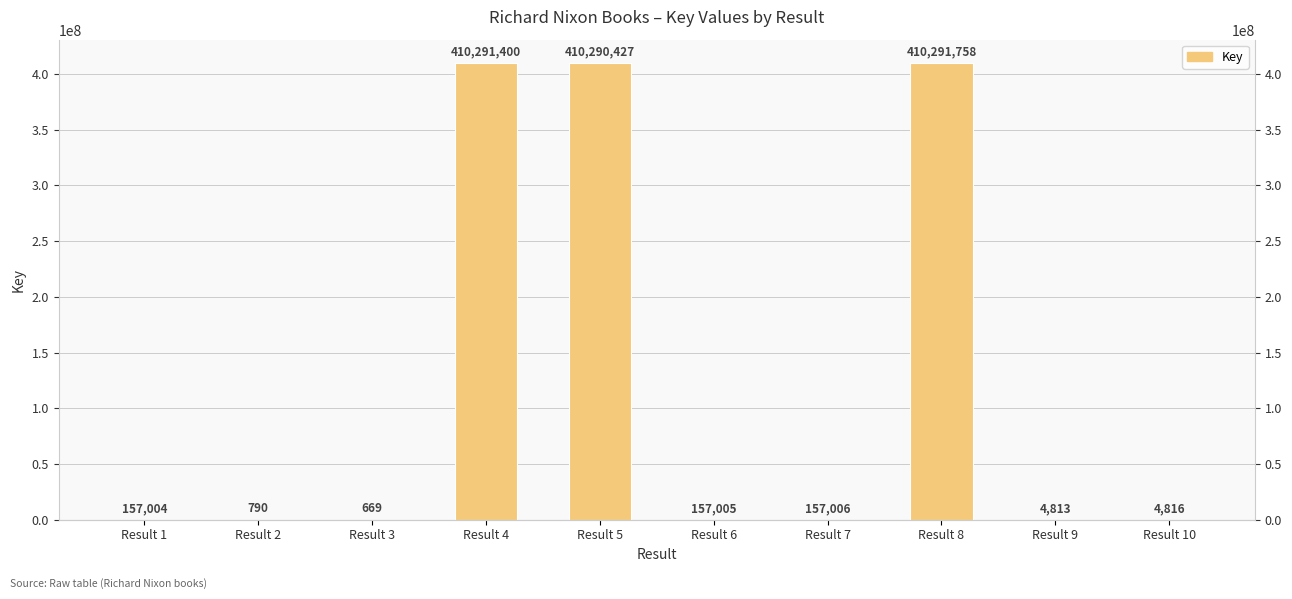

Where is the data nearest to the value 205146213?

Result 7